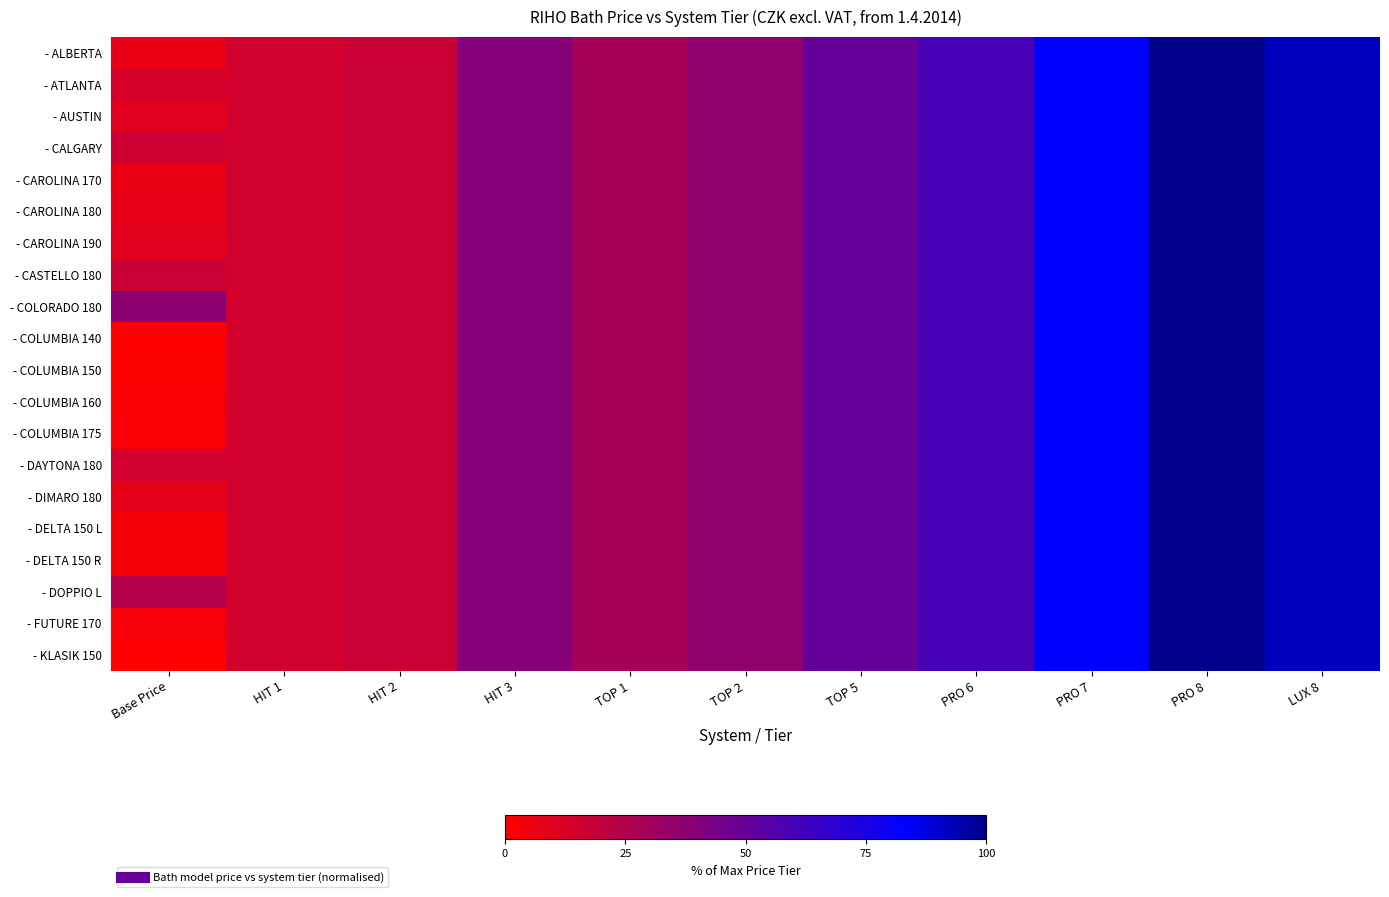

Rank the series by their maximum value, from lowest to highest.

- ALBERTA, - ATLANTA, - AUSTIN, - CALGARY, - CAROLINA 170, - CAROLINA 180, - CAROLINA 190, - CASTELLO 180, - COLORADO 180, - COLUMBIA 140, - COLUMBIA 150, - COLUMBIA 160, - COLUMBIA 175, - DAYTONA 180, - DIMARO 180, - DELTA 150 L, - DELTA 150 R, - DOPPIO L, - FUTURE 170, - KLASIK 150